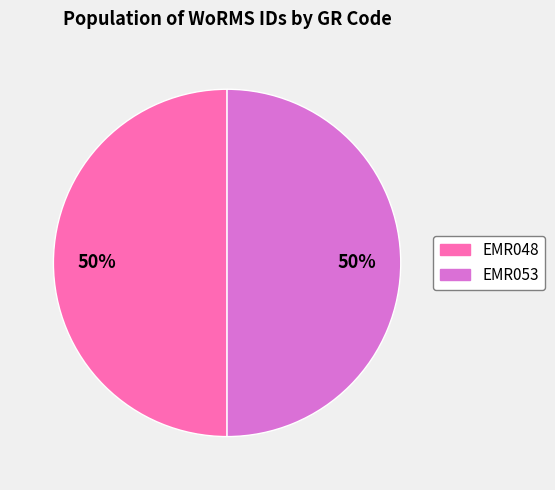

To the nearest percent, what portion does EMR053 represent?

50%